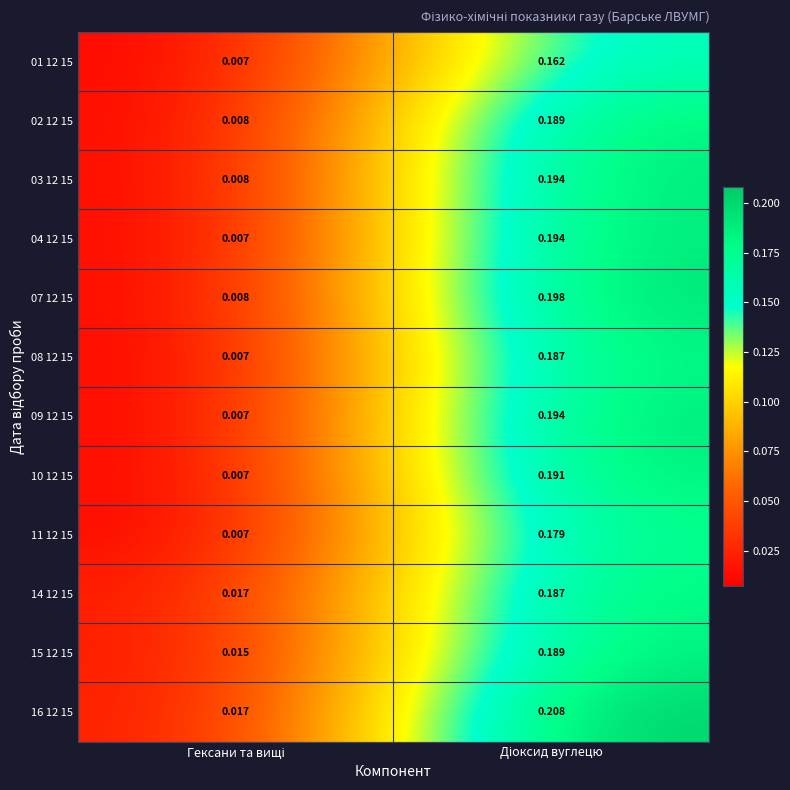

Rank the series at Діоксид вуглецю from lowest to highest value.

01 12 15, 11 12 15, 08 12 15, 14 12 15, 02 12 15, 15 12 15, 10 12 15, 03 12 15, 04 12 15, 09 12 15, 07 12 15, 16 12 15